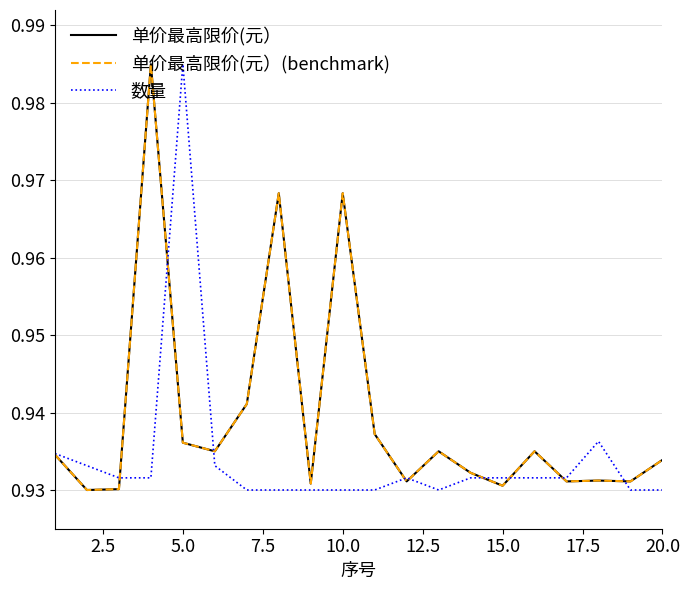

Does the chart have visible grid lines?

Yes